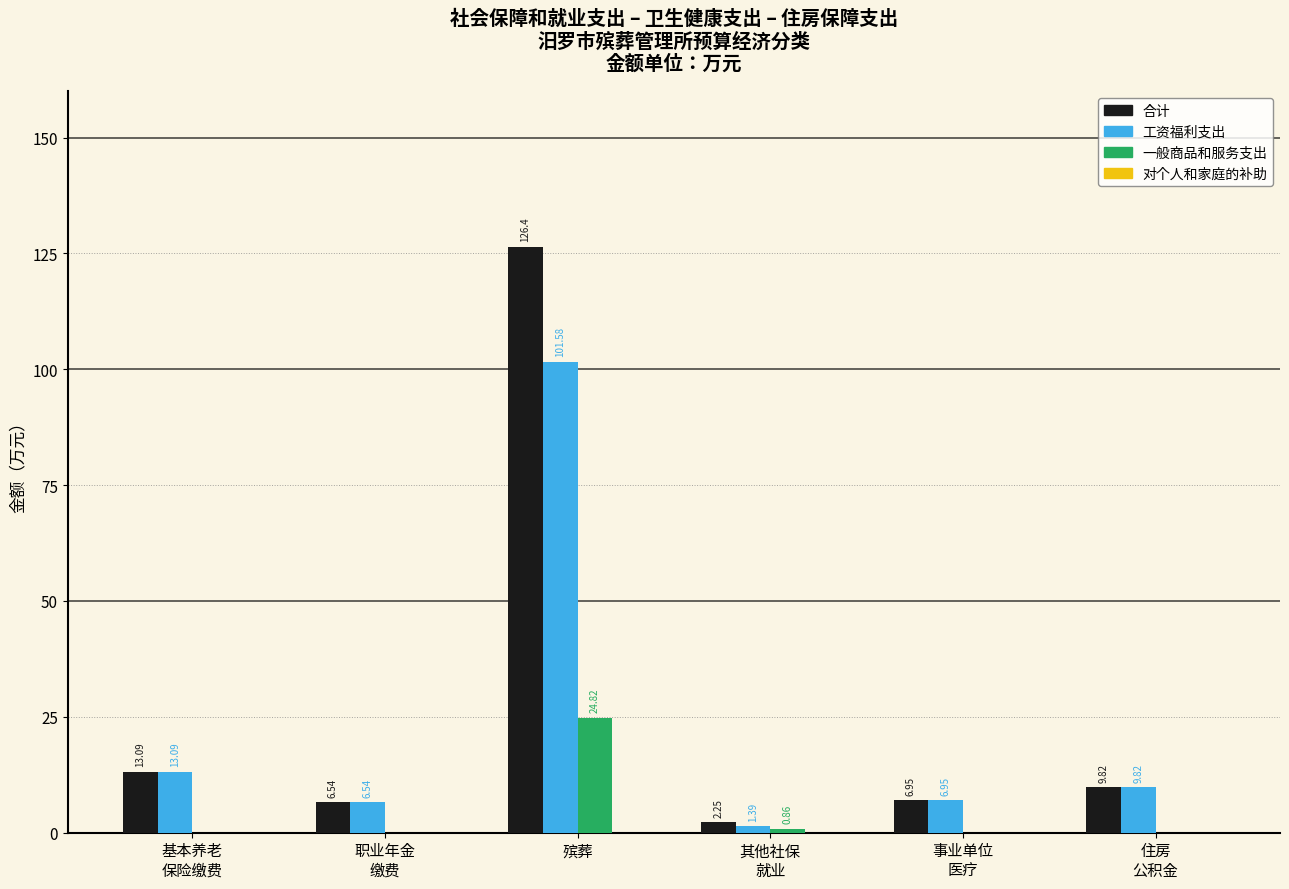

What is the difference between the 一般商品和服务支出 values at 其他社保
就业 and 殡葬?

24.0